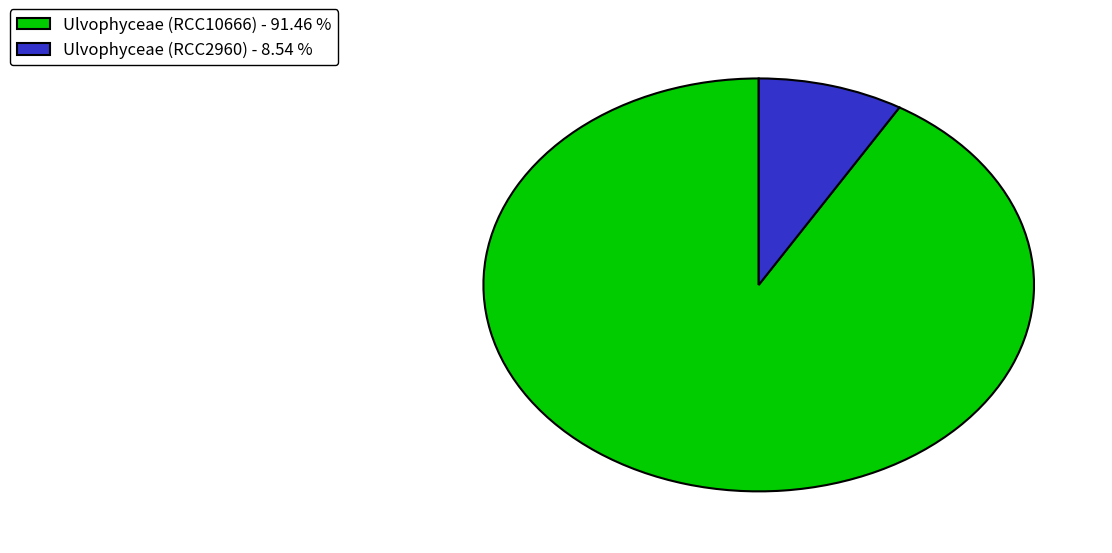

Is it true that Ulvophyceae (RCC2960) is 9% of the pie?

True